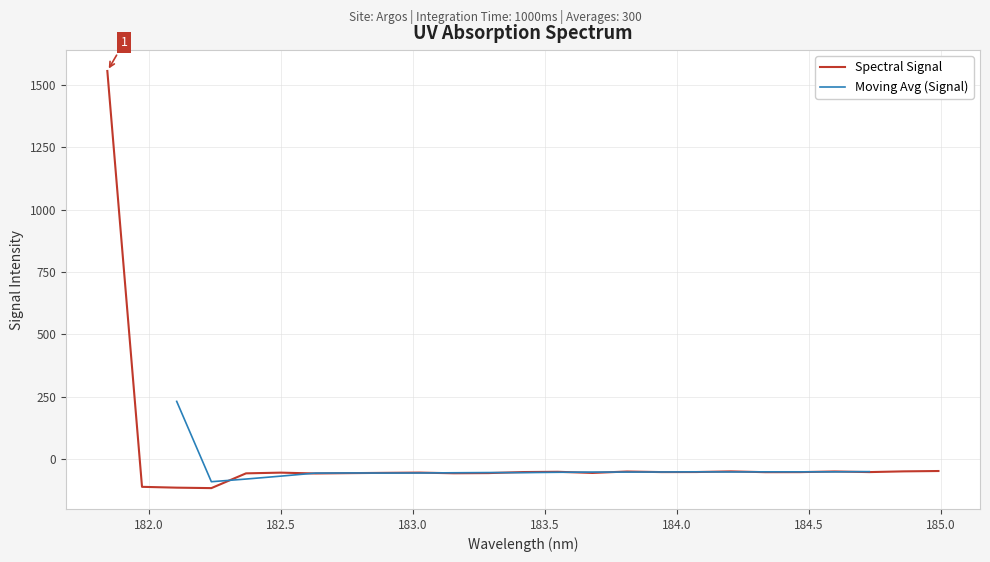

How many points are higher than both their immediate neighbors (excluding endpoints)?

6